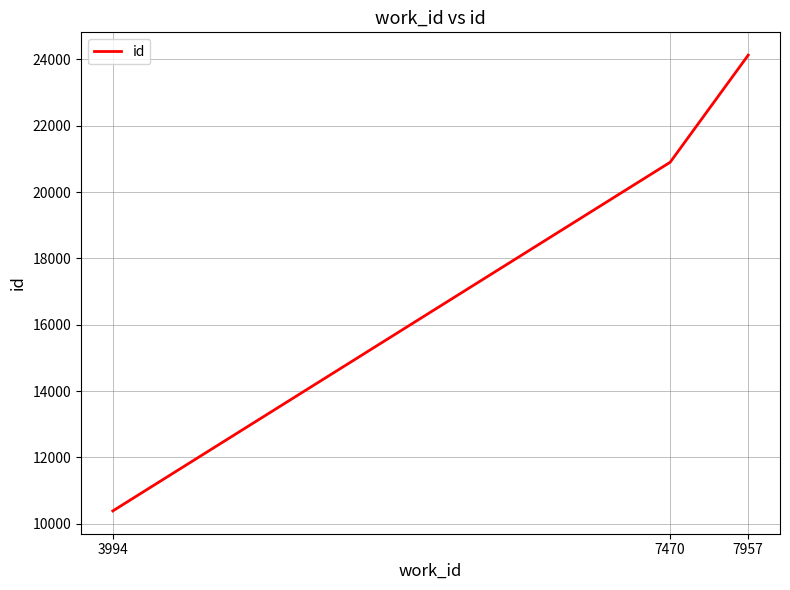

What is the change in value from 3994 to 7957?

+13745